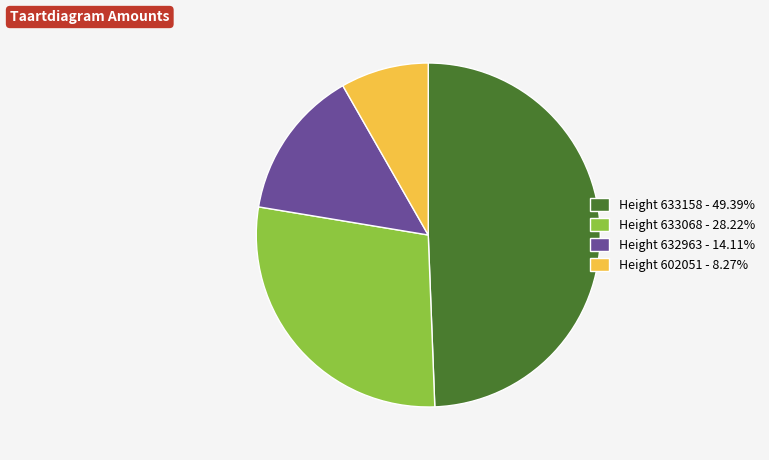

Is there a majority slice in this chart?

No